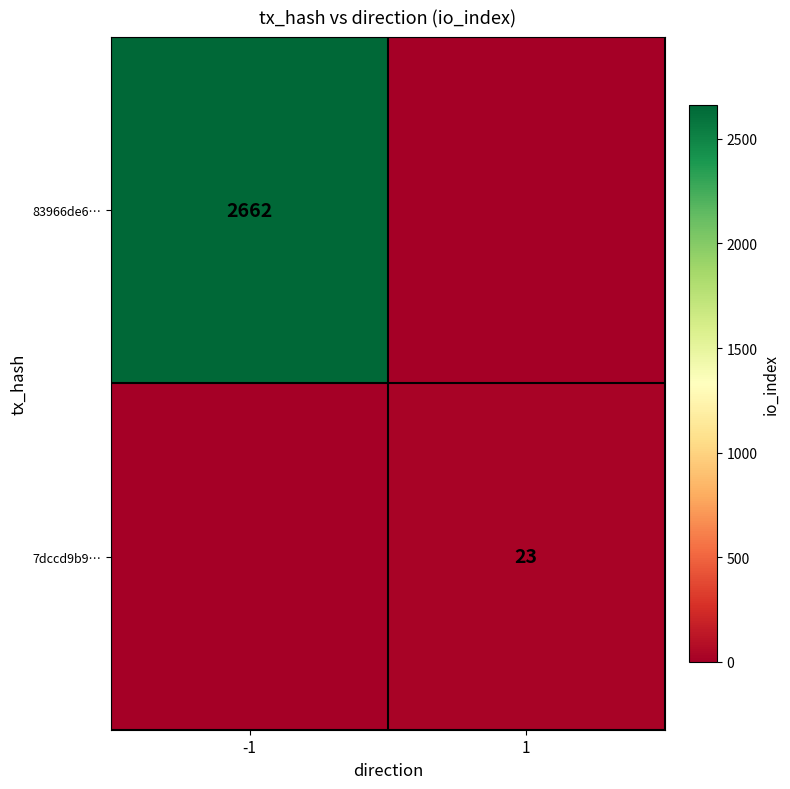

The 83966de6… series shows 2662 at -1. True or false?

True